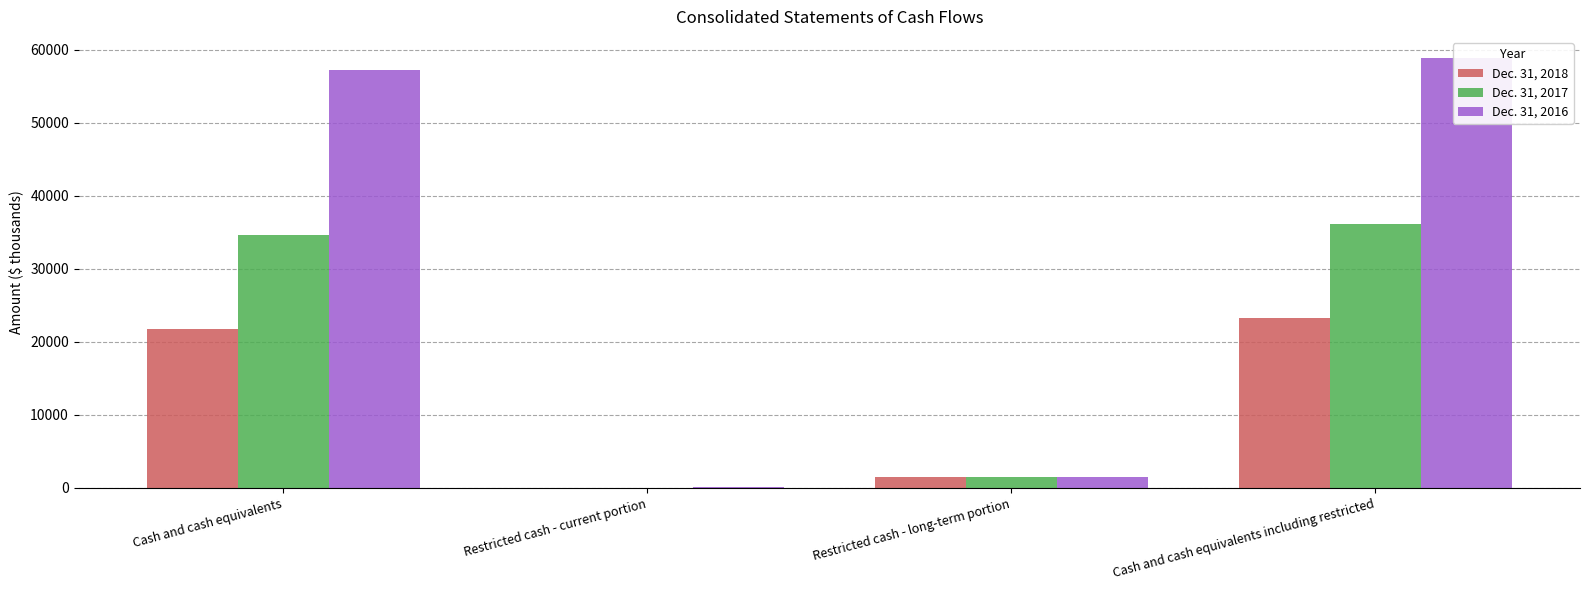

How many bars are there in total?

12